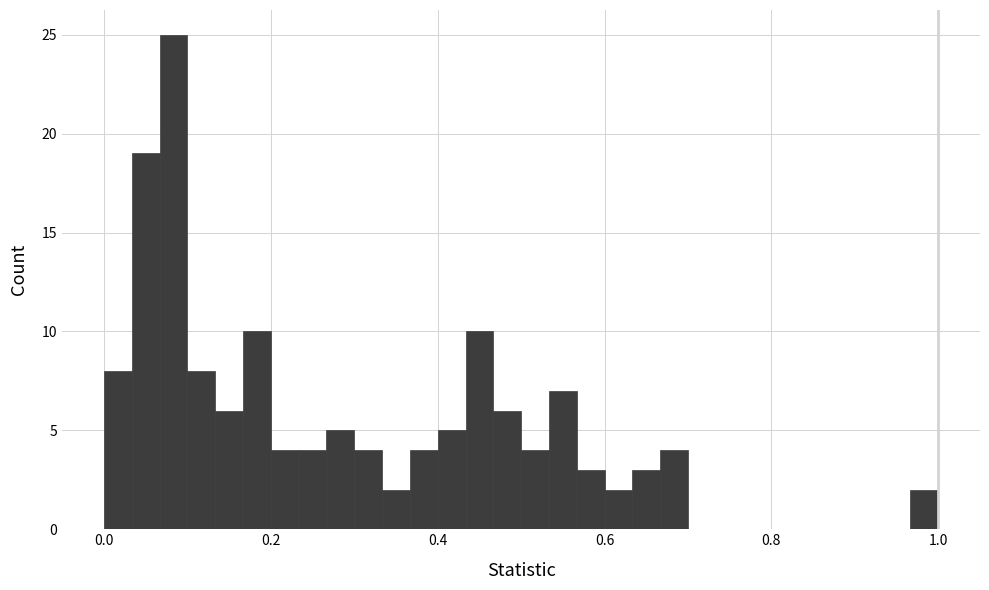

Around what value on the x-axis is the tallest bar? Give the approximate position of its centre, as read against the axis.

0.08